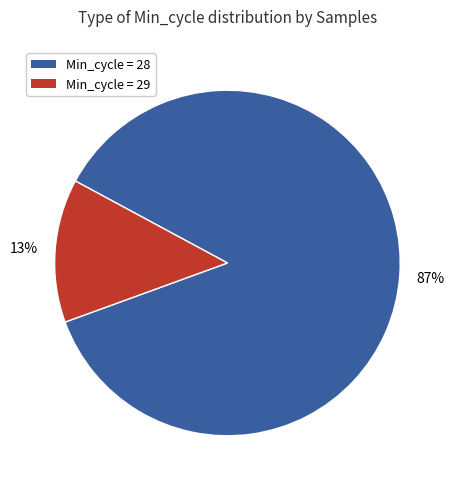

What percentage is the Min_cycle = 29 slice, to the nearest percent?

13%